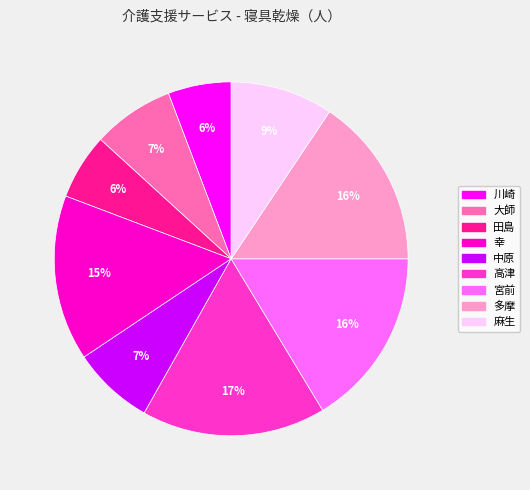

Which has a higher value, 田島 or 麻生?

麻生